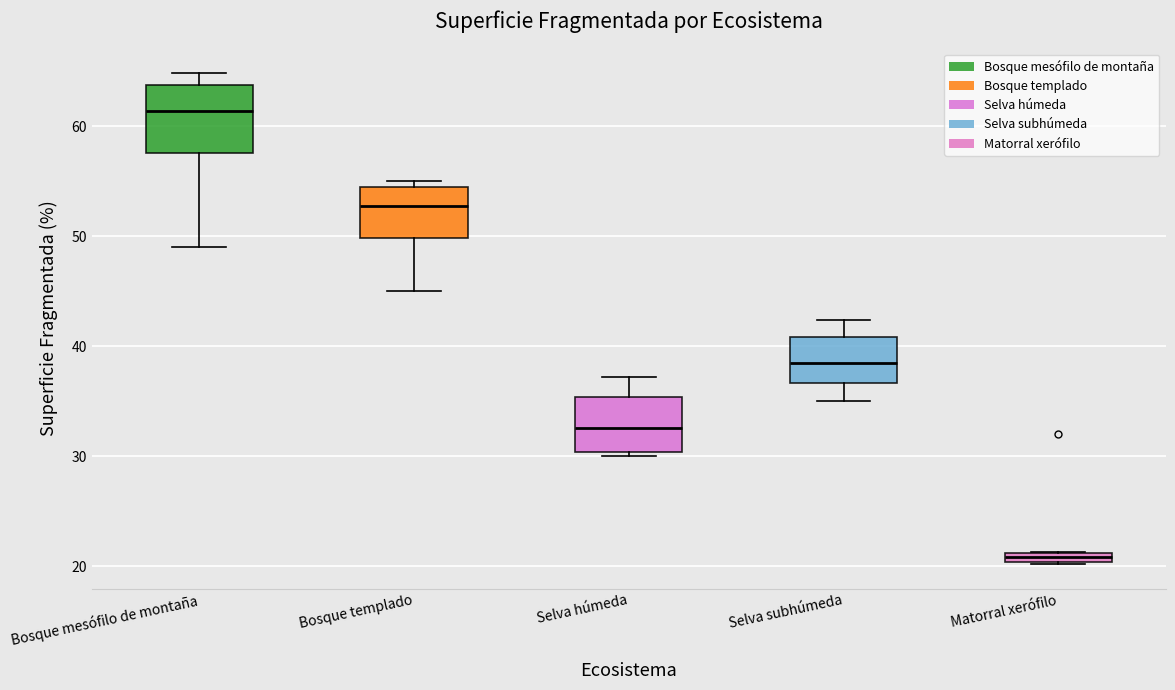

Where is the upper edge of the box for Selva húmeda on the y-axis? The values are not printed on the chart, so give them approximately, as read against the axis.

35